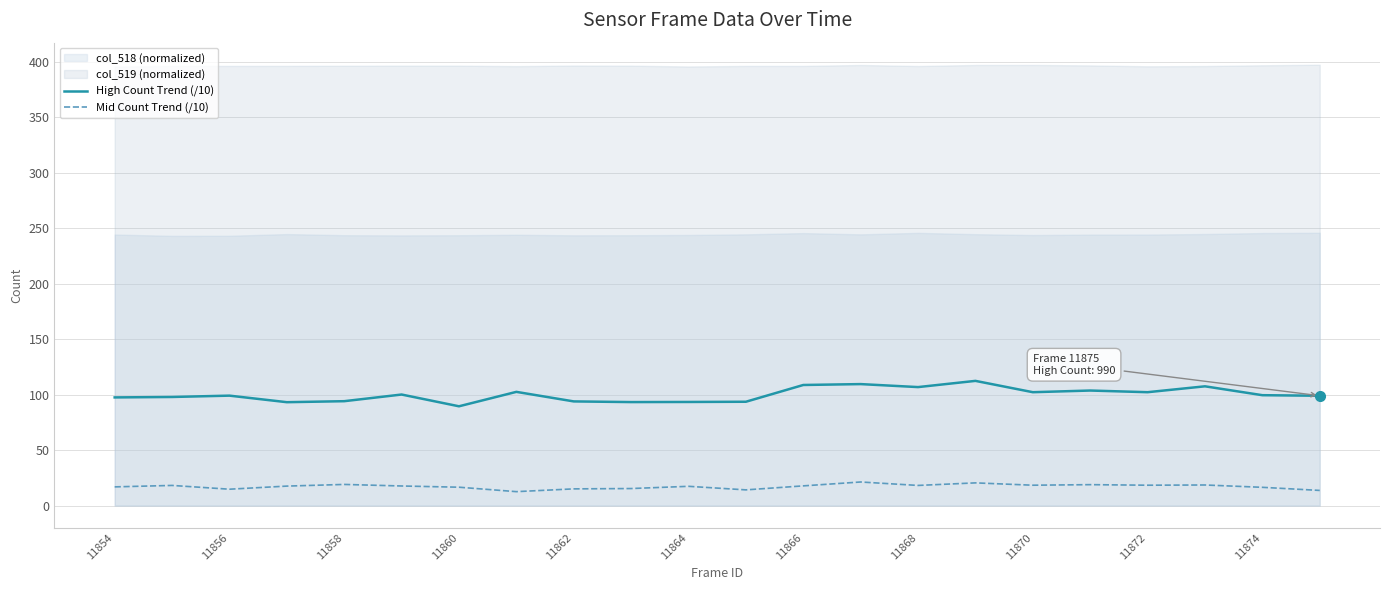

What is the value of the Mid Count Trend (/10) point at the 4th from the left?

17.6